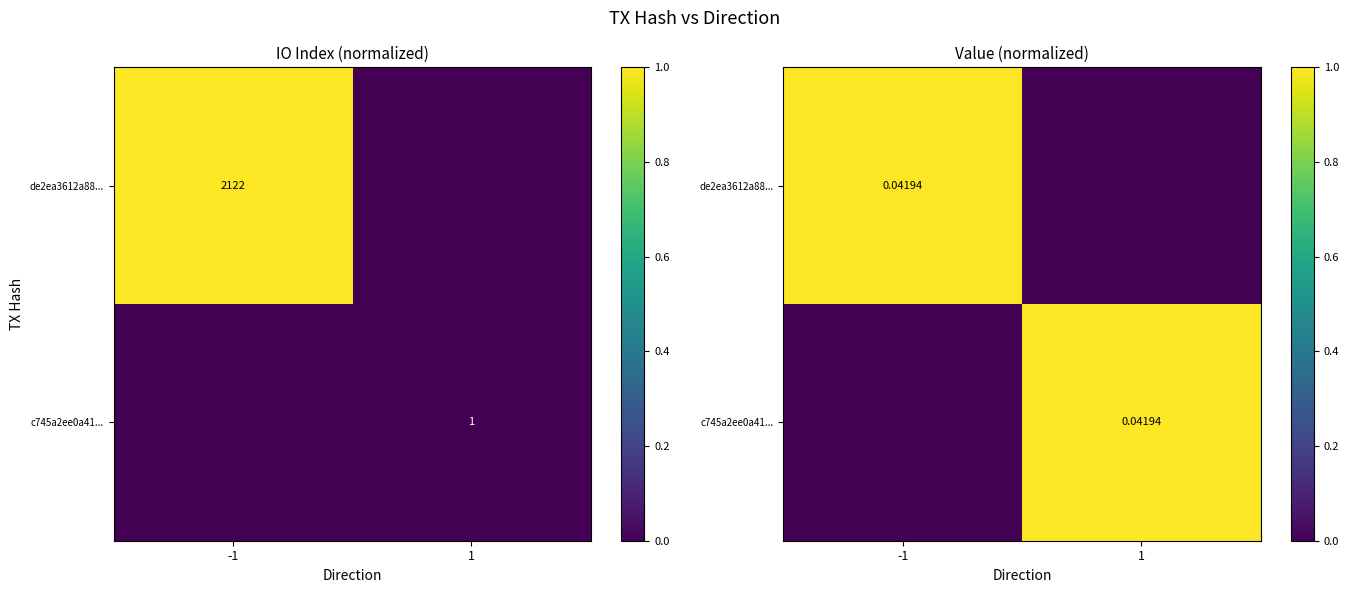

Which category has the highest value in the de2ea3612a88... series?

-1